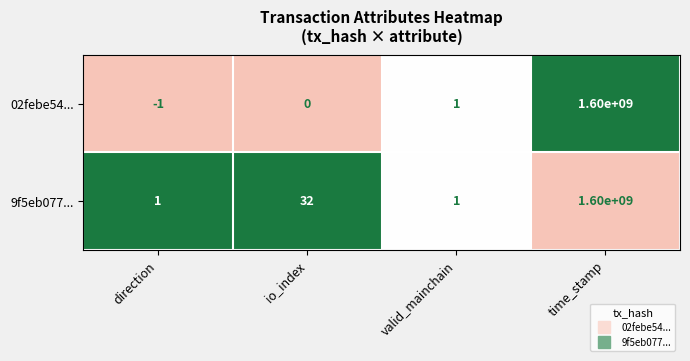

What is the difference between the maximum and minimum values in the 9f5eb077... series?

1599999999